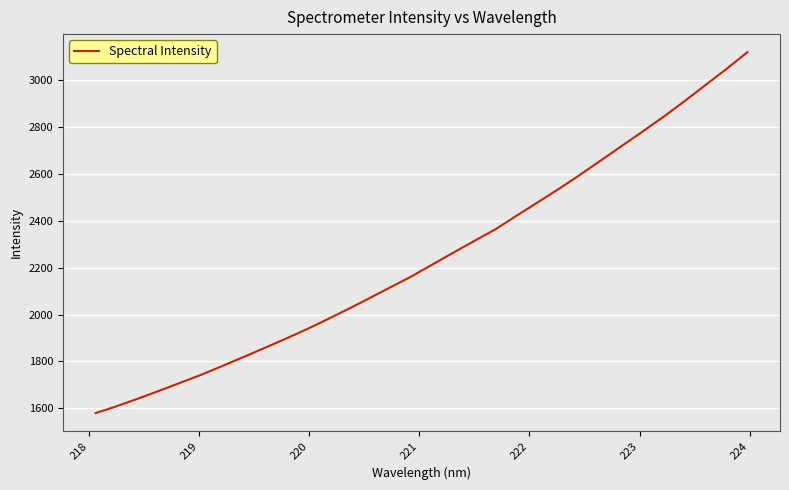

How many lines are shown in the chart?

1